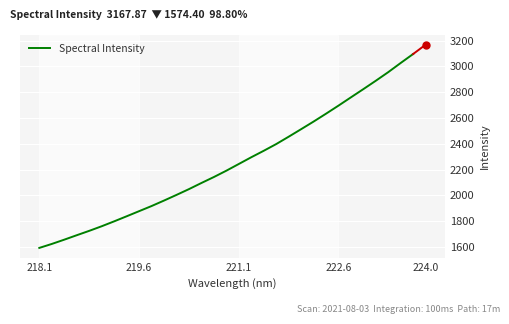

What is the greatest value displayed?

3095.9